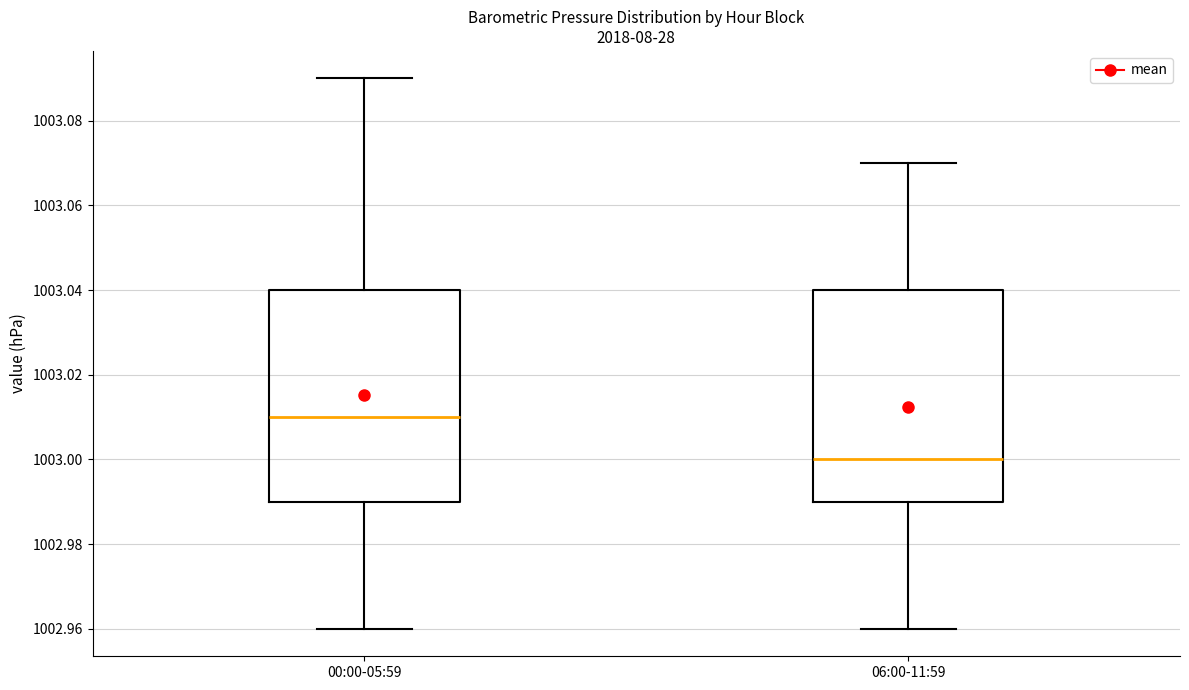

Which box's median line is the lowest?

06:00-11:59